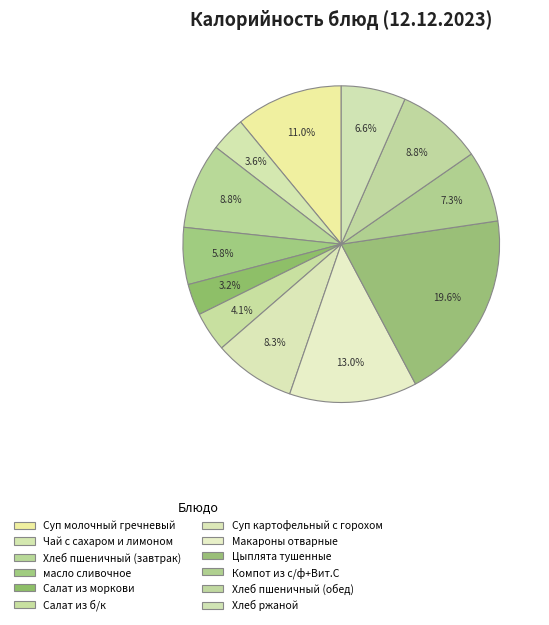

How many slices are in this pie chart?

12